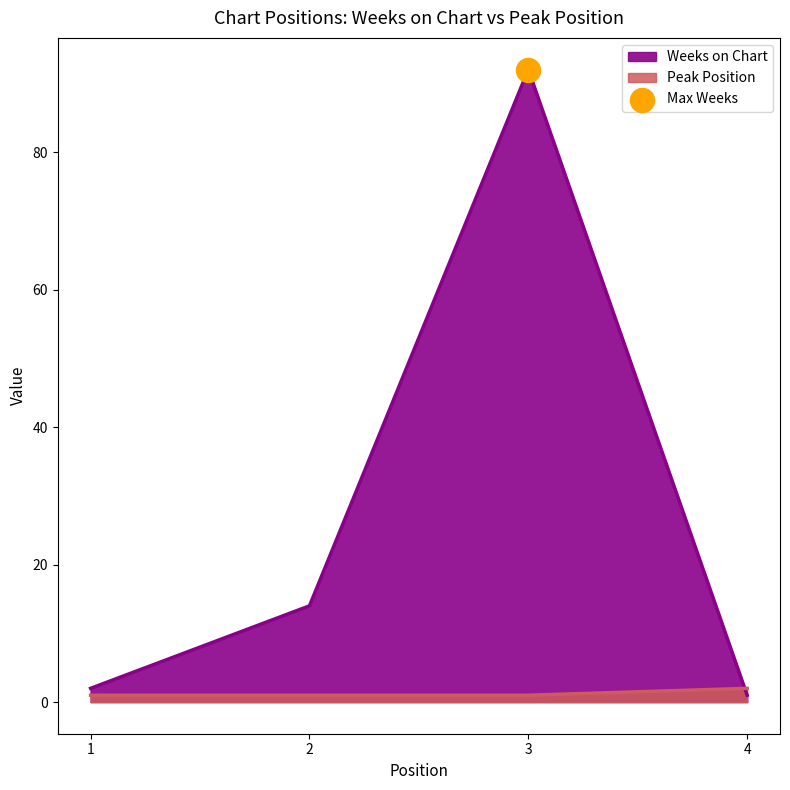

At how many categories does at least one series exceed 42?

1